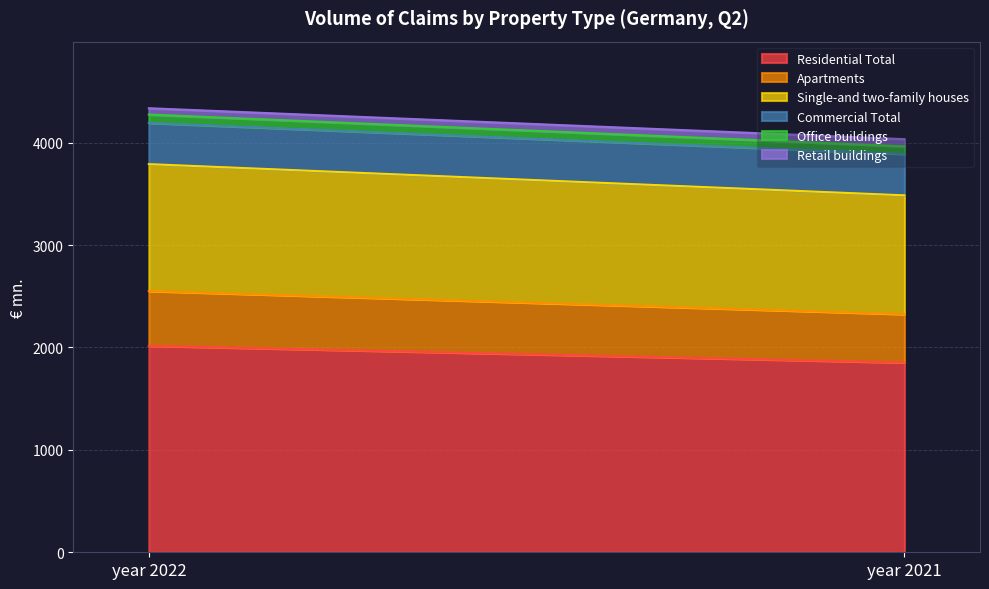

Where is Commercial Total nearest to the value 402?

year 2022